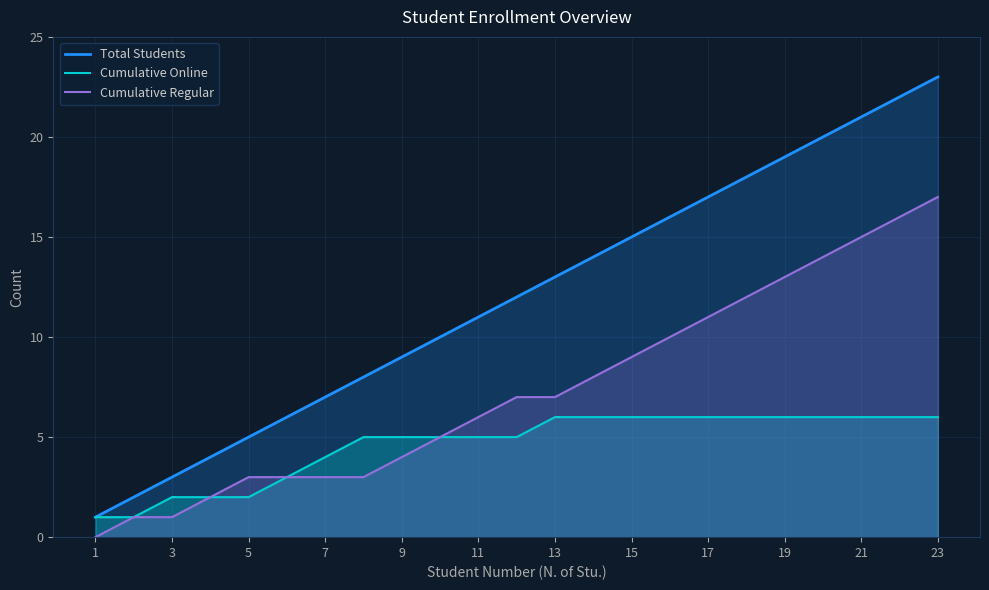

Which series has the widest spread of values?

Total Students